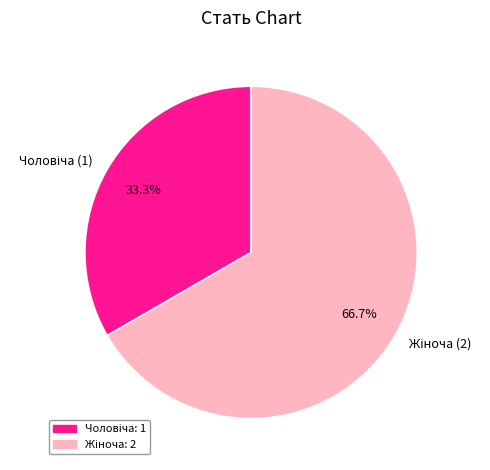

Count the number of slices in the pie.

2